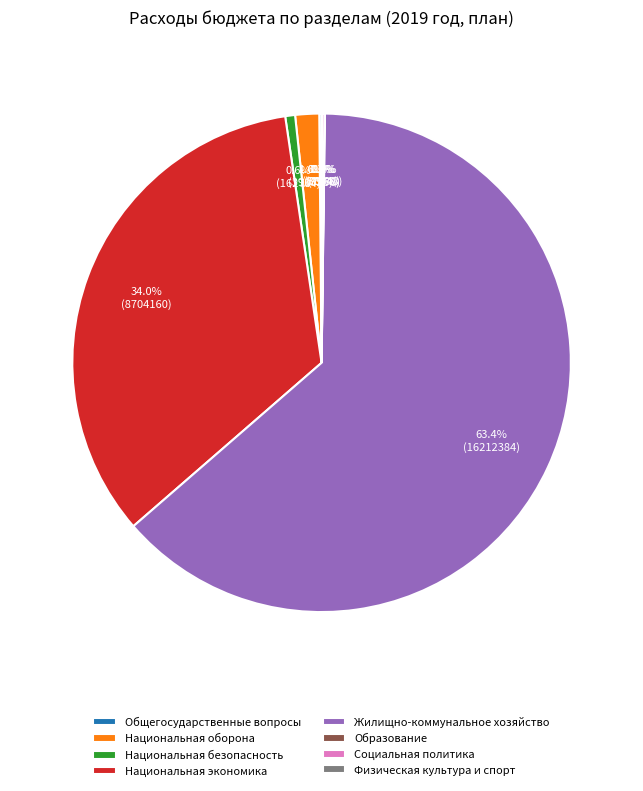

Is it true that Национальная экономика is 34% of the pie?

True